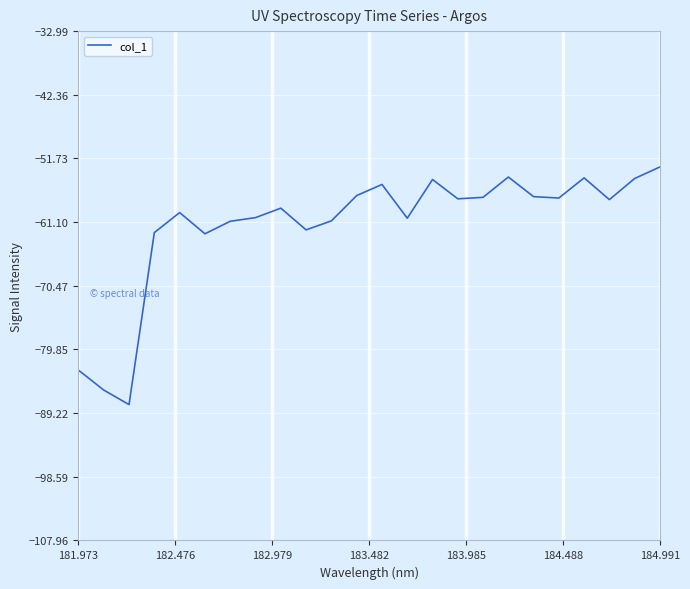

True or false: there are more than 0 points higher than both neighbors.

True